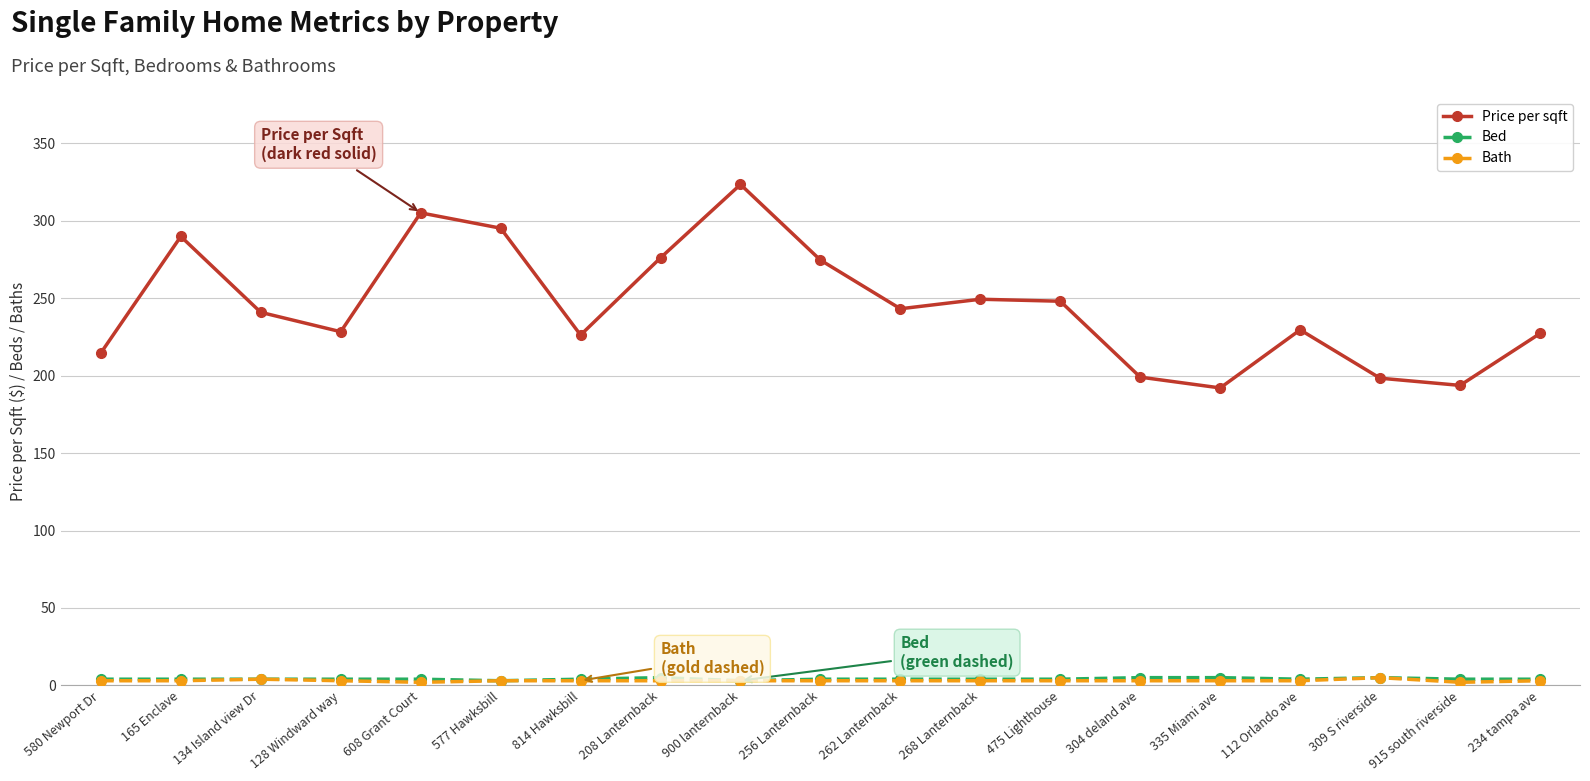

Which series has the largest total across all categories?

Price per sqft